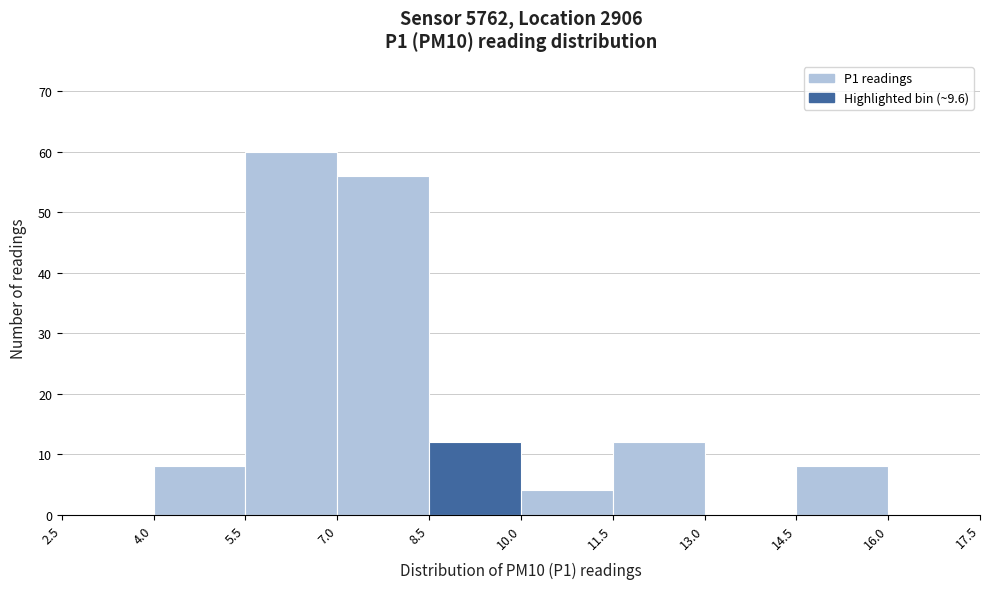

Which range on the x-axis has the tallest bar?

5.5 to 7.0